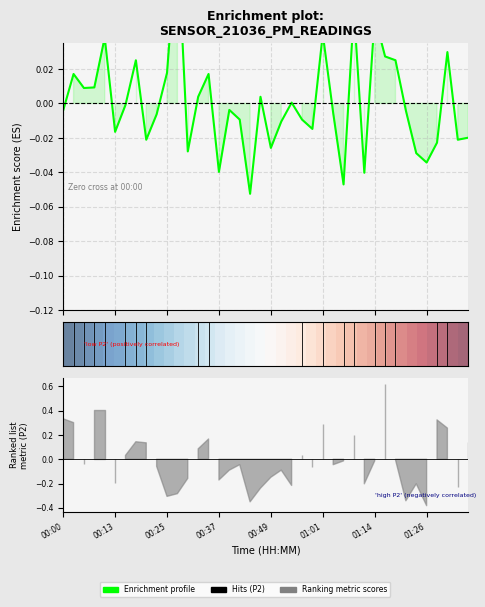

Between 36 and 16, which is larger?

16